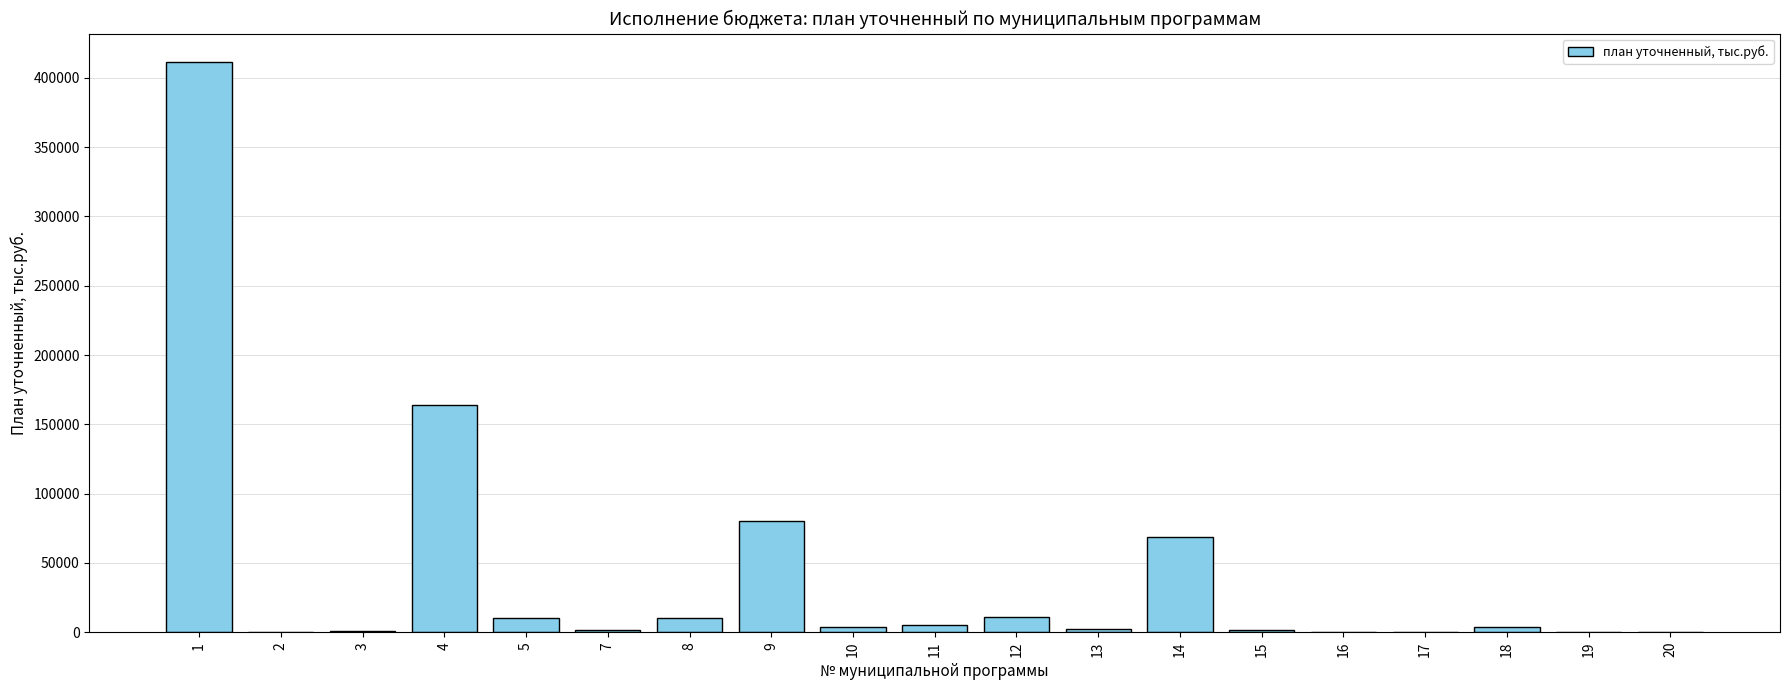

At which category does the chart reach its peak across all series?

1